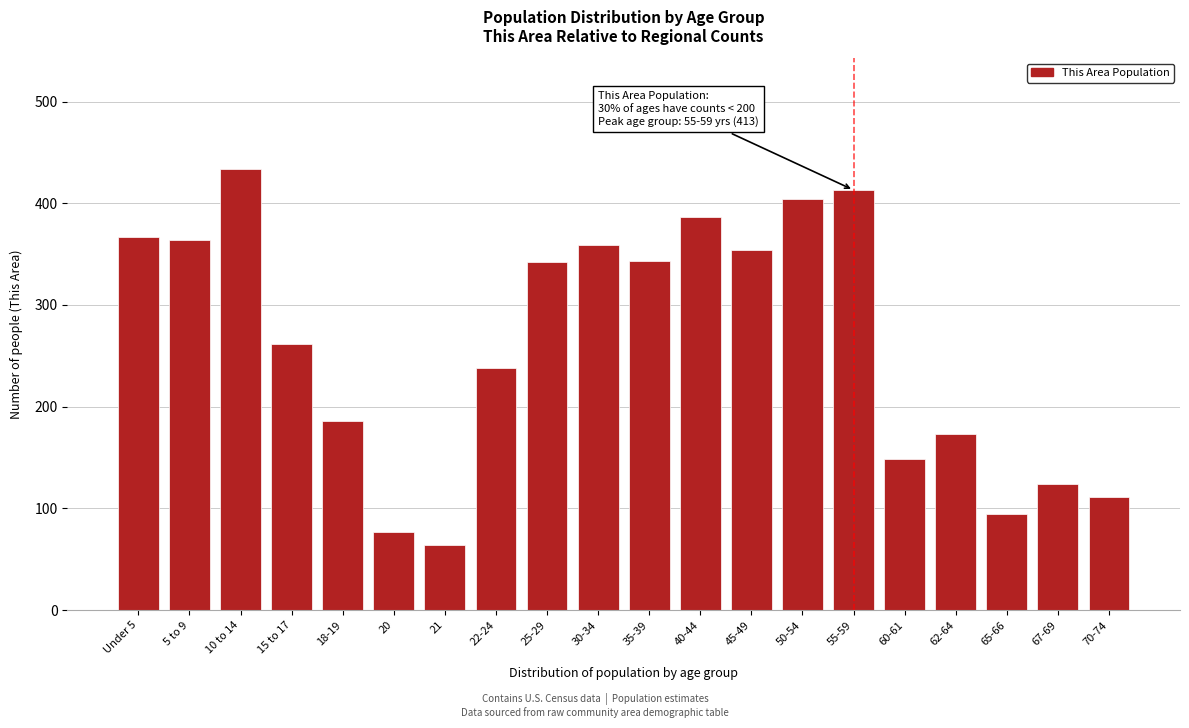

What is the label of the 1st bar from the left?

Under 5